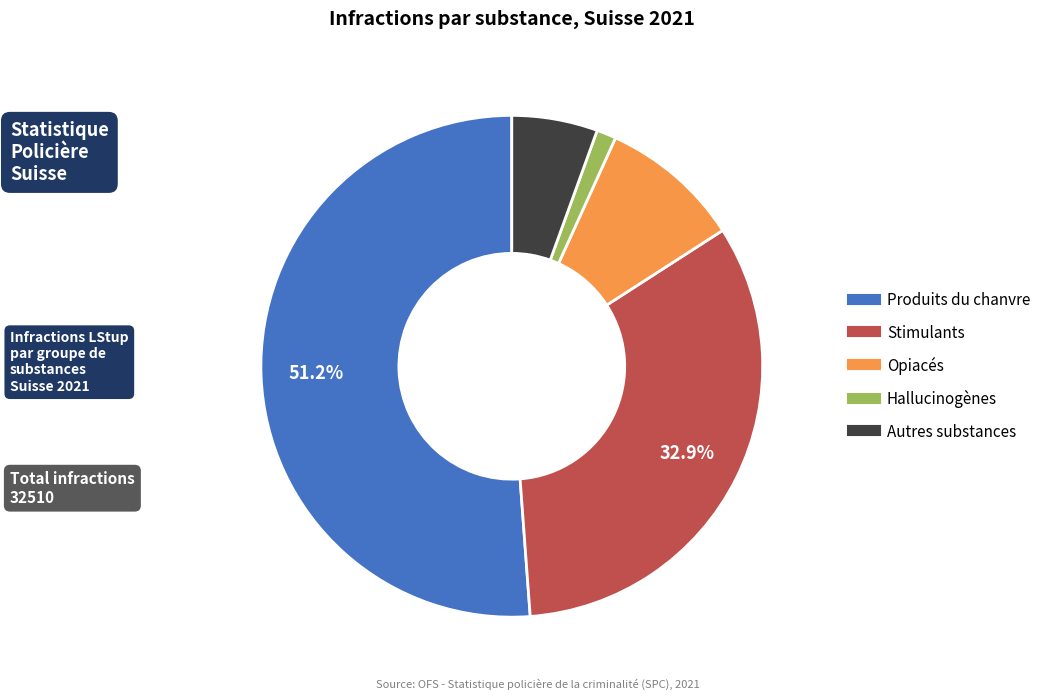

Is it true that Opiacés is 9% of the pie?

True